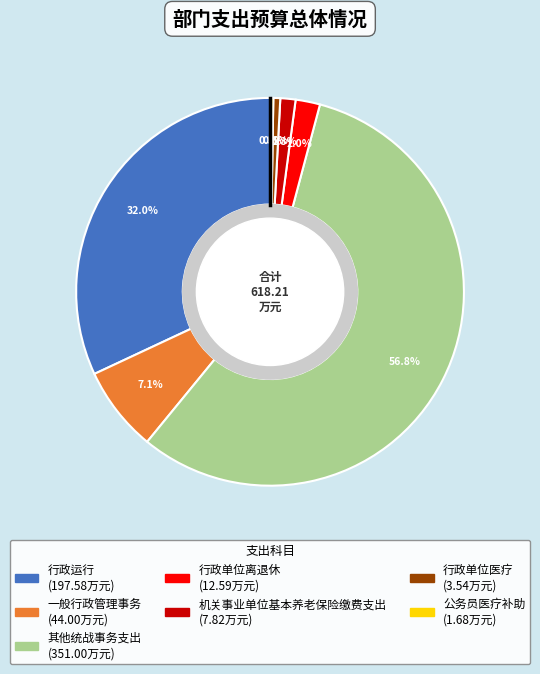

Between 行政单位离退休 and 其他统战事务支出, which is larger?

其他统战事务支出